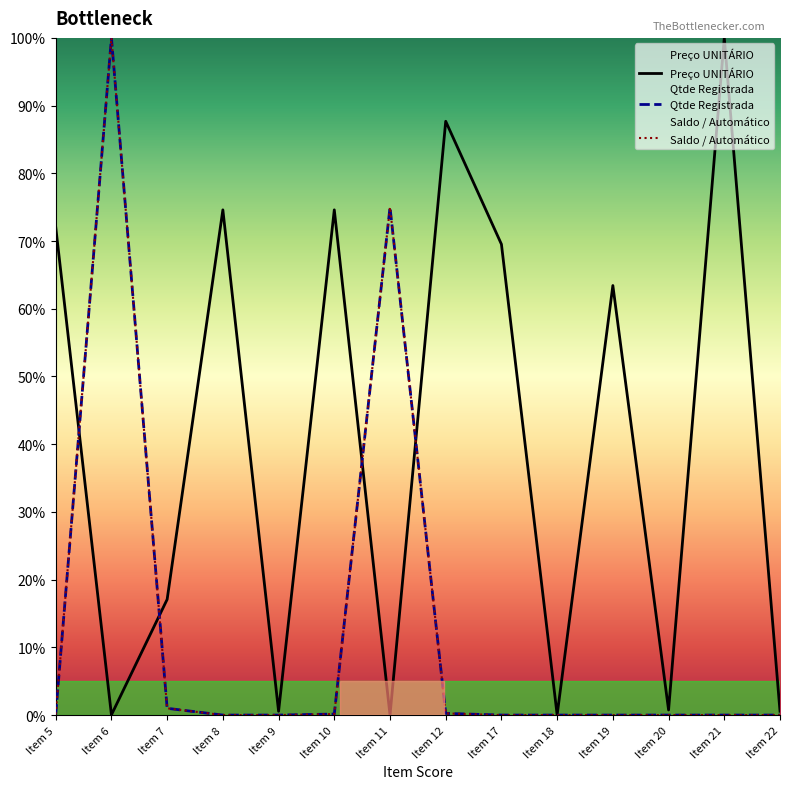

Is the value of Preço UNITÁRIO at Item 11 greater than the value of Qtde Registrada at Item 6?

No